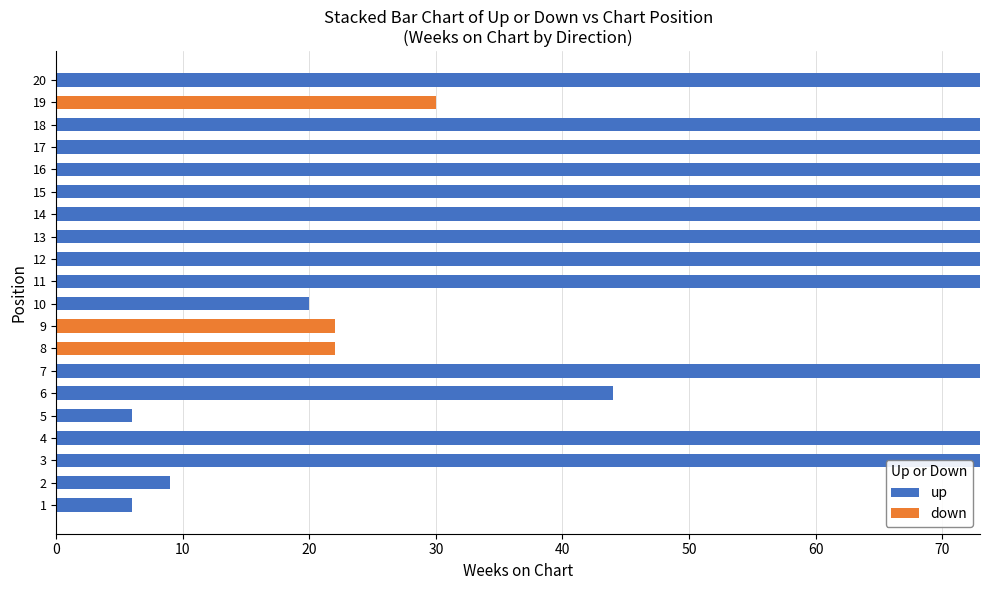

How many data points does each series have?

20